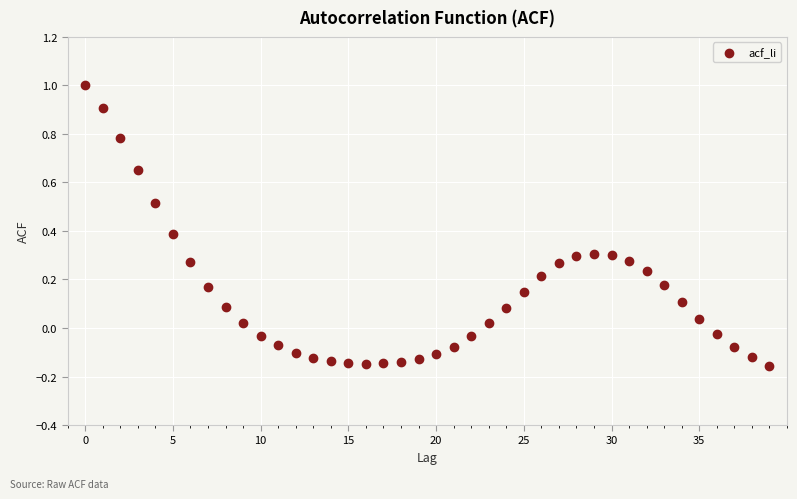

What is the range of Y values (max minus min)?

1.2